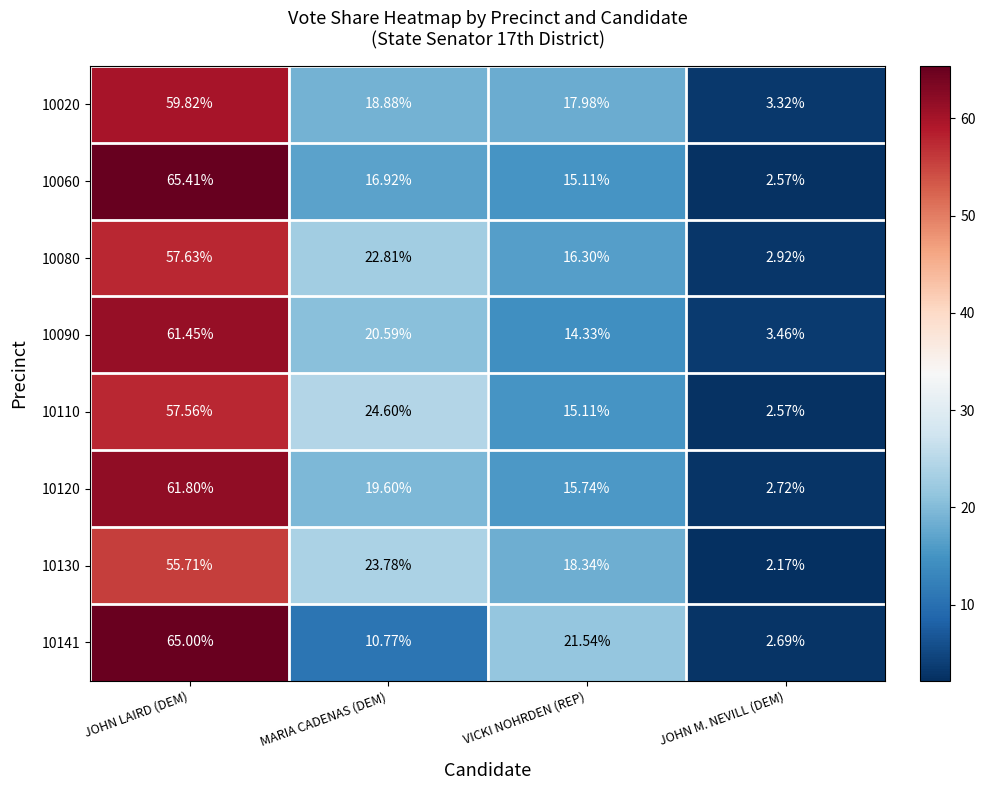

At which category does the chart reach its minimum across all series?

JOHN M. NEVILL (DEM)